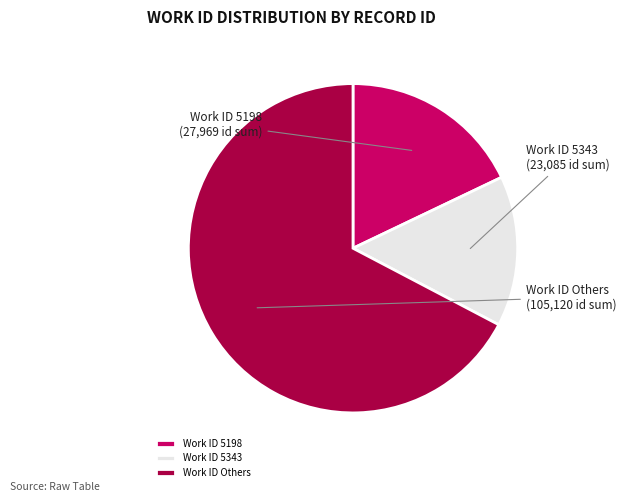

Which slice is the smallest?

Work ID 5343